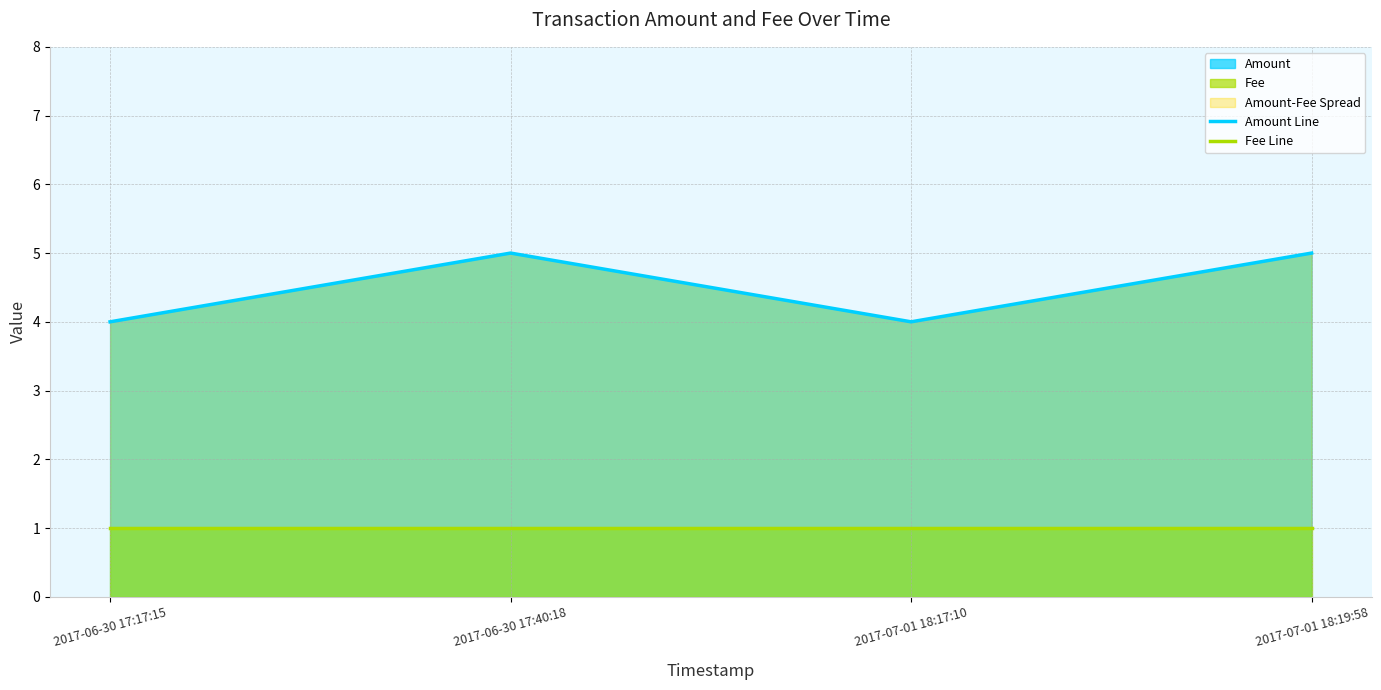

True or false: Fee Line and Amount Line cross at least once.

False